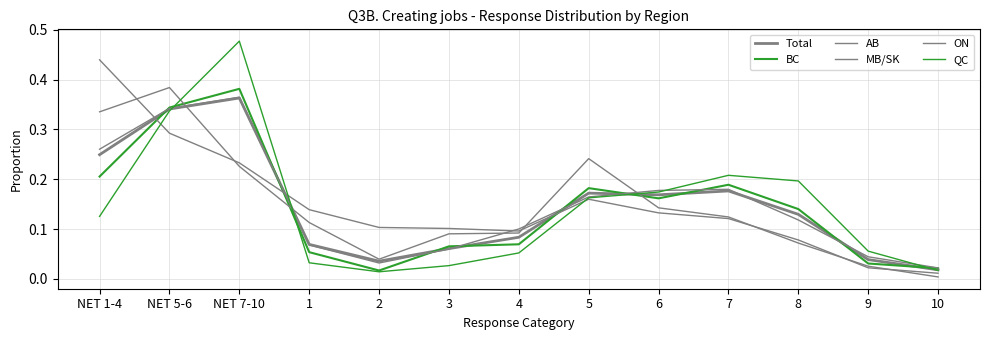

True or false: ON has a value of 0.1 at 5.

False